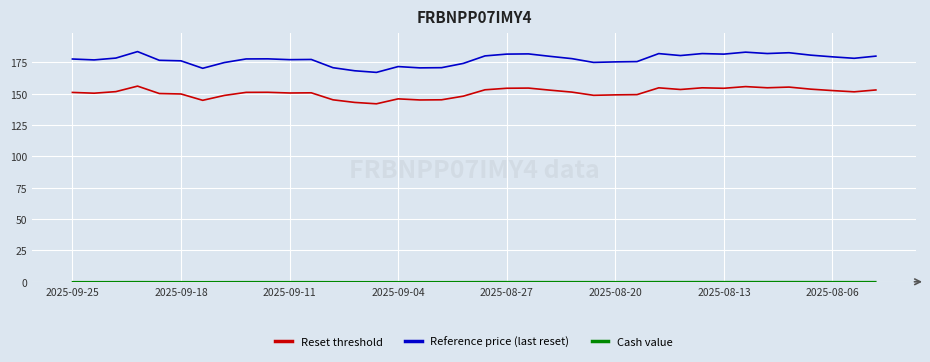

What is the difference between the second highest and minimum values in the Reset threshold series?

13.7